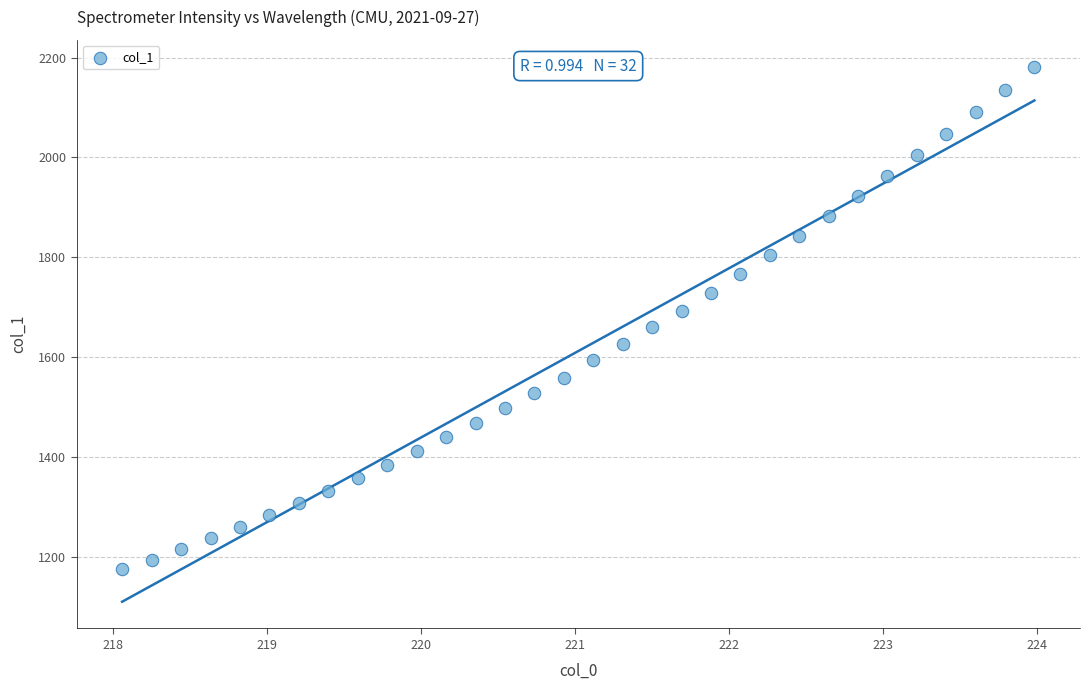

What is the range of X values (max minus min)?

5.9